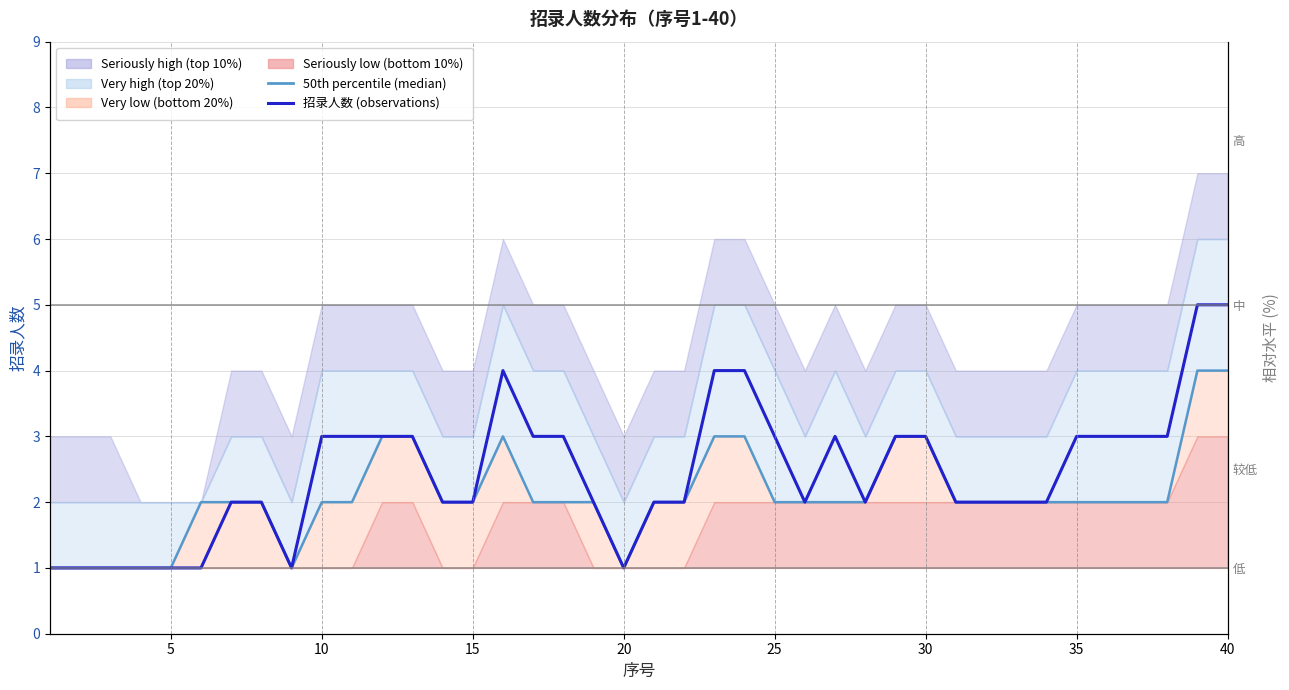

True or false: 50th percentile (median) and 招录人数 (observations) cross at least once.

False